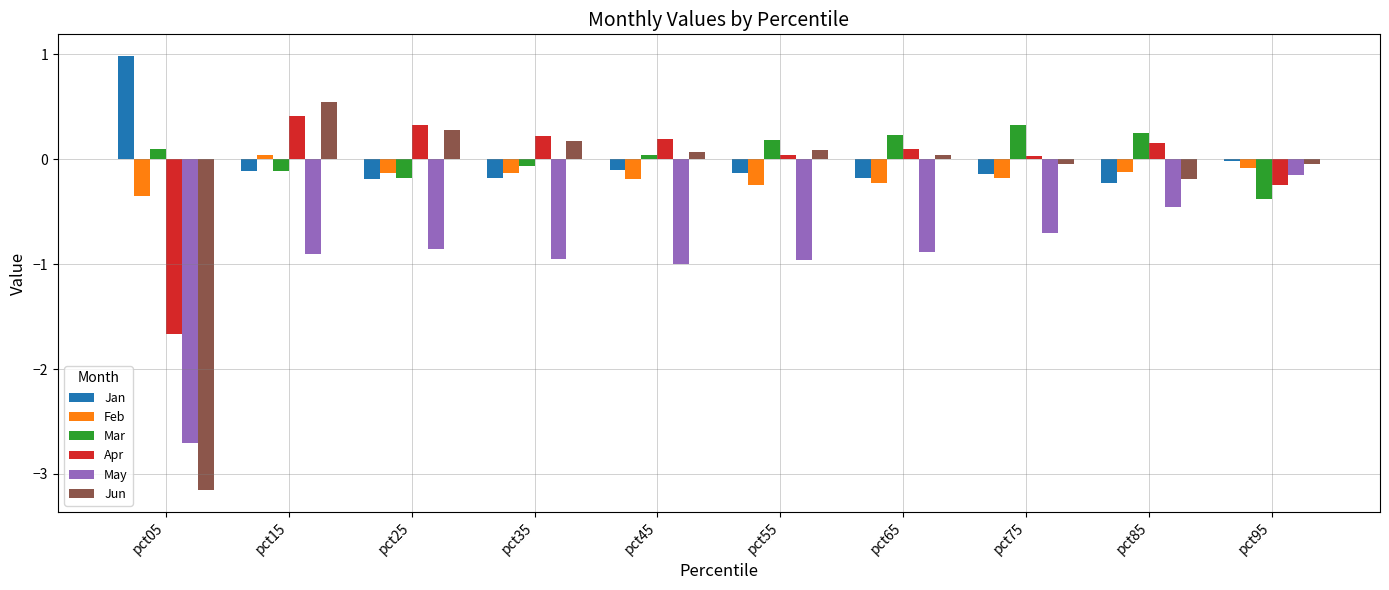

What are all the series names shown in the legend?

Jan, Feb, Mar, Apr, May, Jun